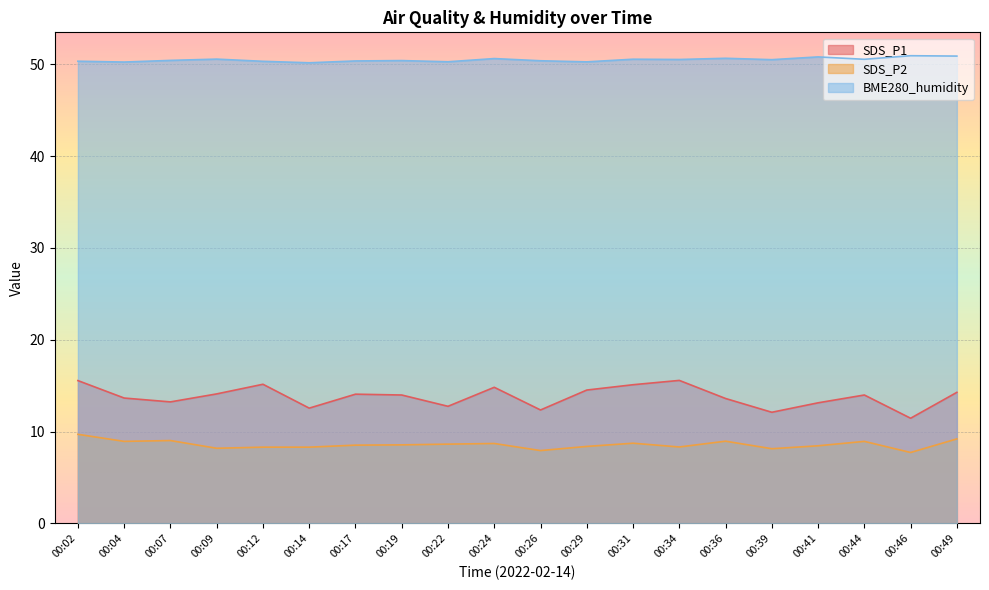

At which category is the sum across all series the highest?

00:02